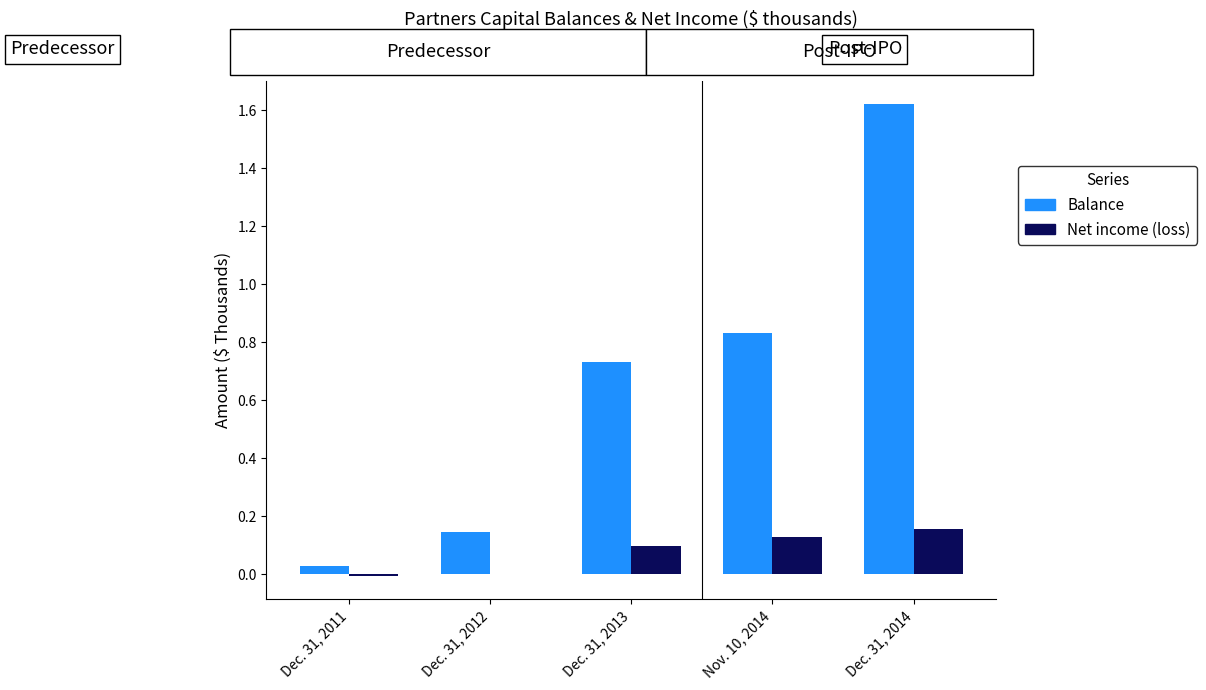

What is the spread (max minus min) of values at Dec. 31, 2014?

1463372